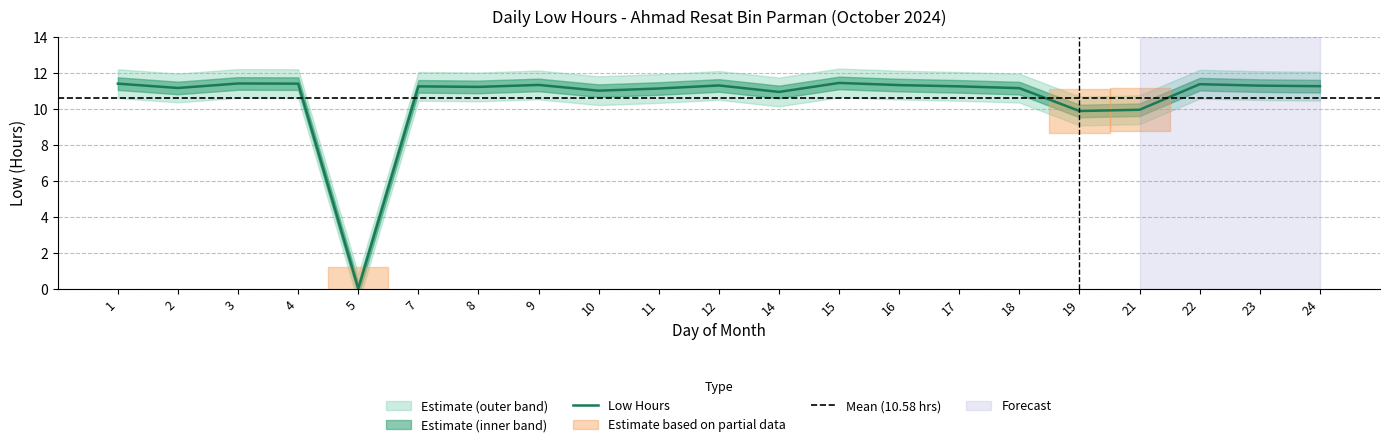

Reading left to right, extract all data points from this chart.

1=11.4	2=11.2	3=11.4	4=11.4	5=0.0	7=11.2	8=11.2	9=11.3	10=11.0	11=11.1	12=11.3	14=10.9	15=11.4	16=11.3	17=11.2	18=11.1	19=9.9	21=9.9	22=11.4	23=11.3	24=11.2